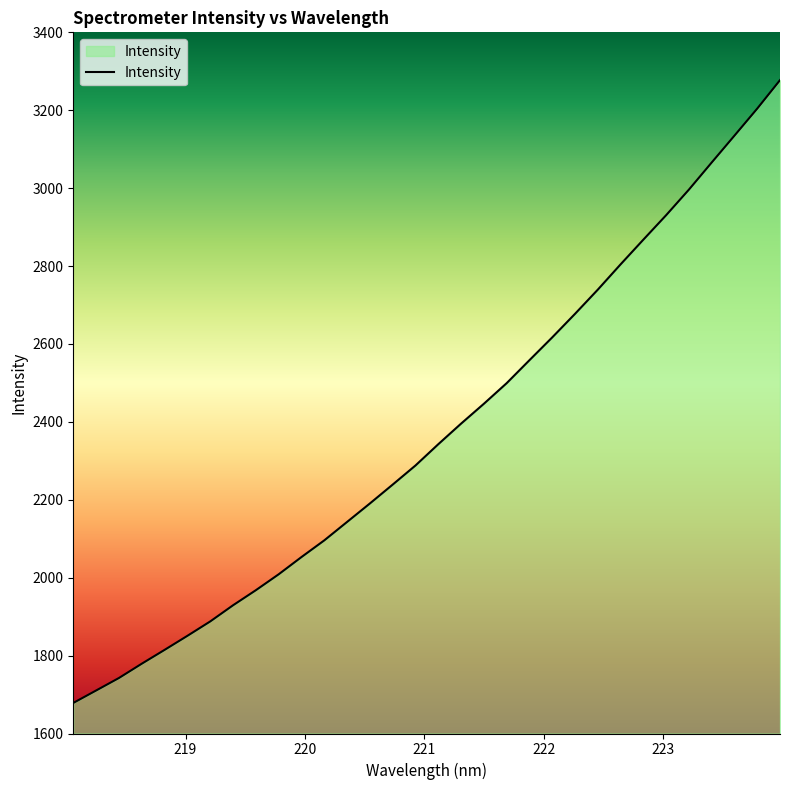

What is the average value?

2373.0